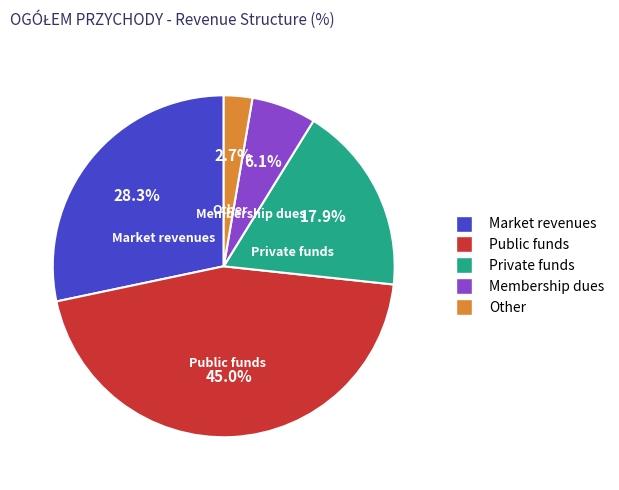

To the nearest percent, what is the difference between the Private funds and Market revenues slice percentages?

10%